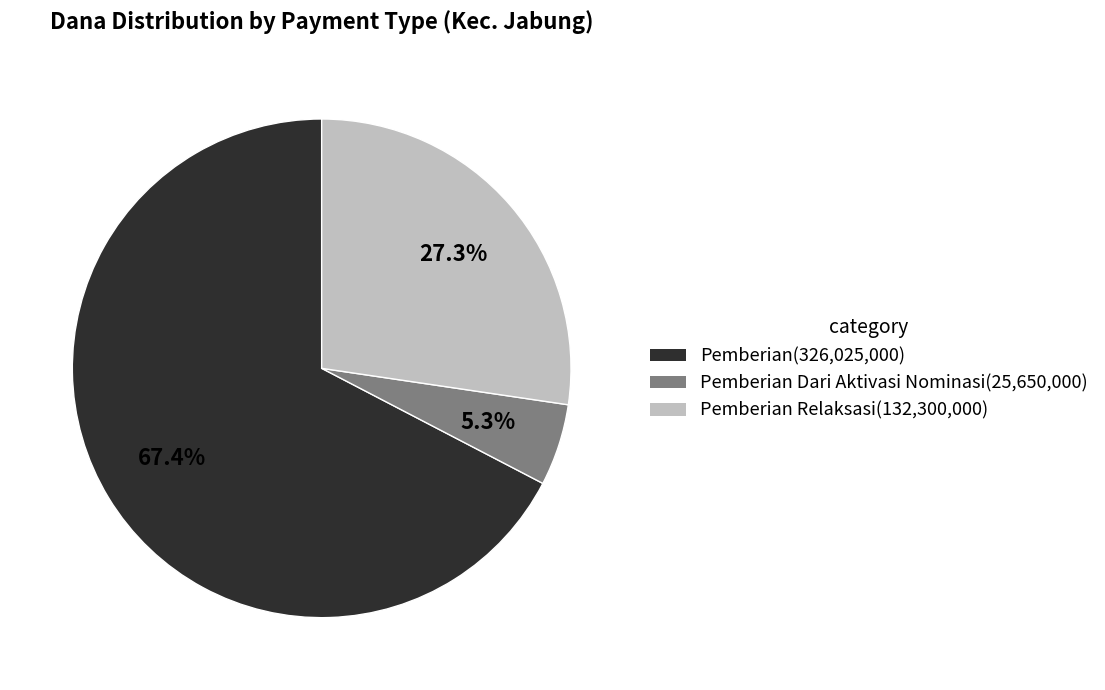

Is there a majority slice in this chart?

Yes